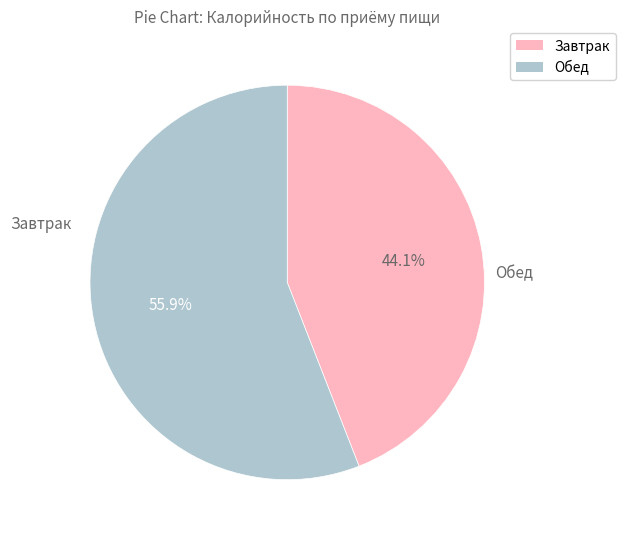

Count the number of slices in the pie.

2